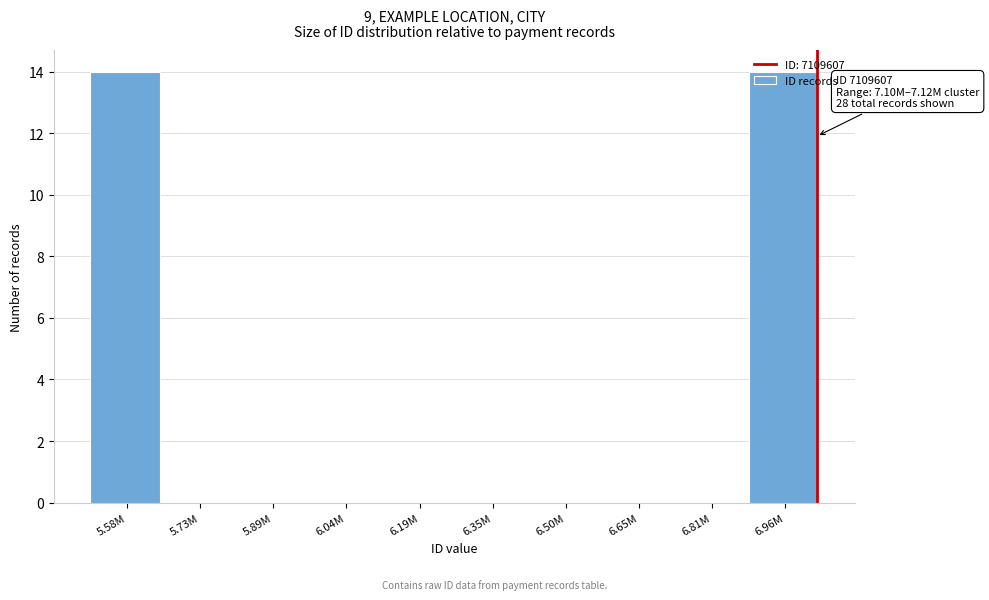

Which has a higher value, 6.35M or 5.58M?

5.58M